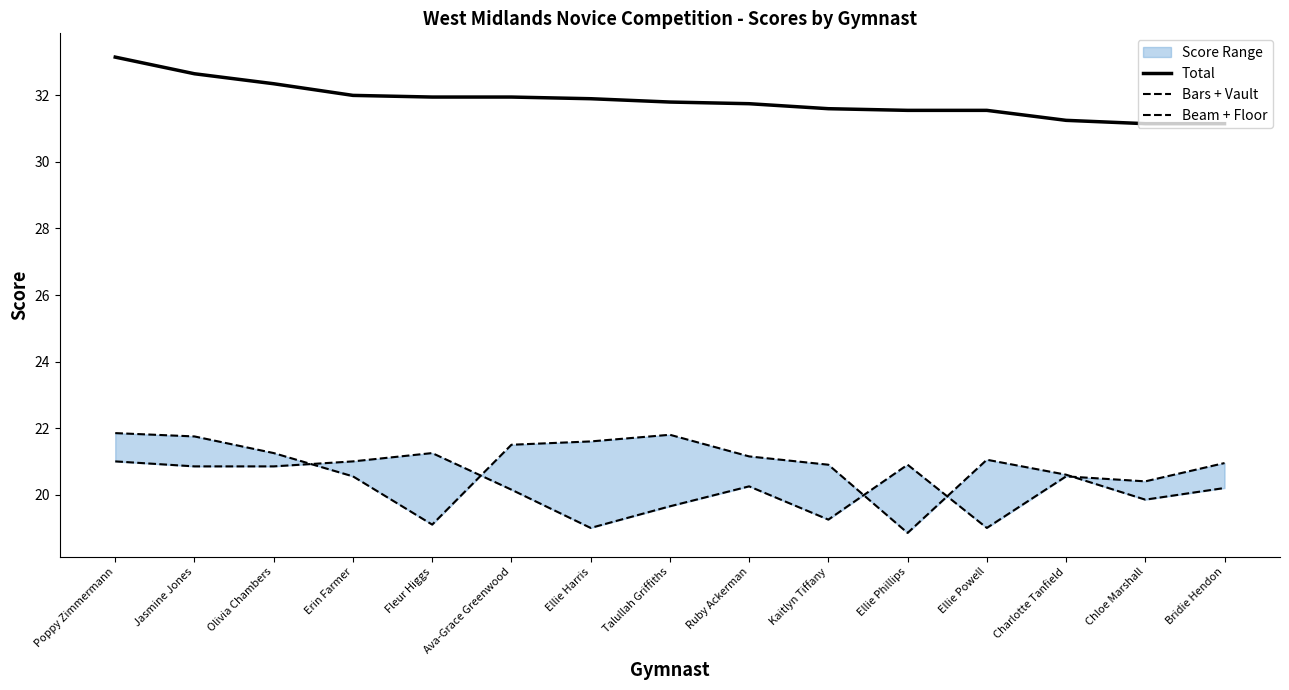

Which has a higher value, Ellie Phillips or Ruby Ackerman?

Ruby Ackerman